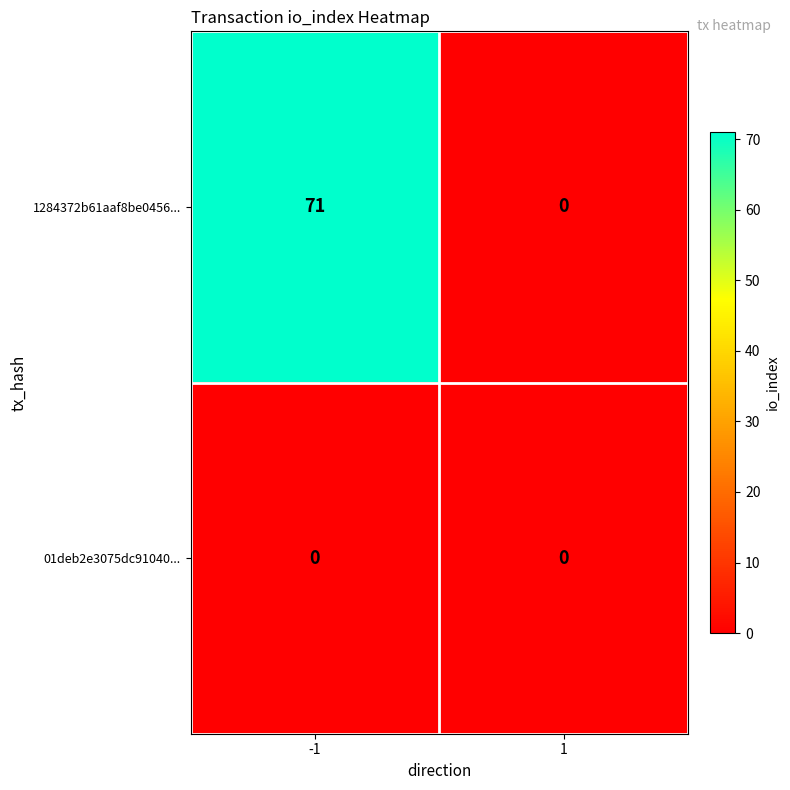

The value of 01deb2e3075dc91040... at 1 is 0. True or false?

True